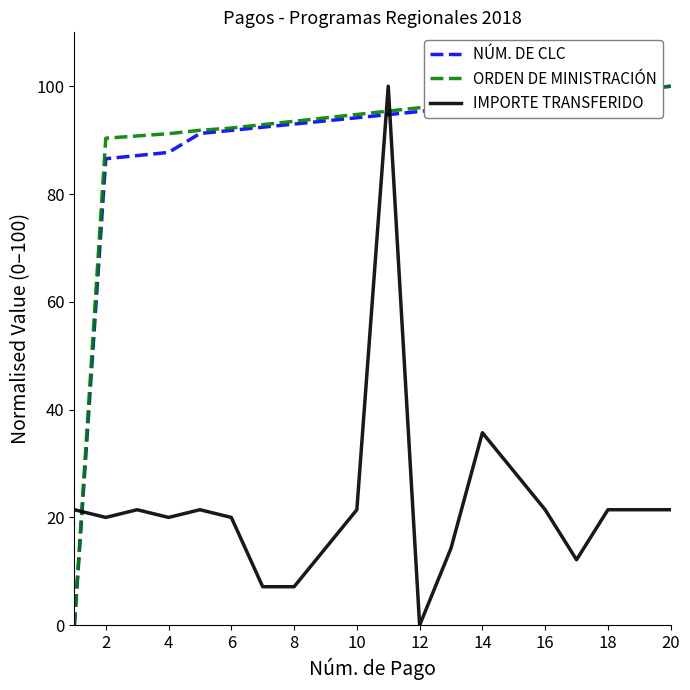

What is the maximum value shown in the chart?

100.0